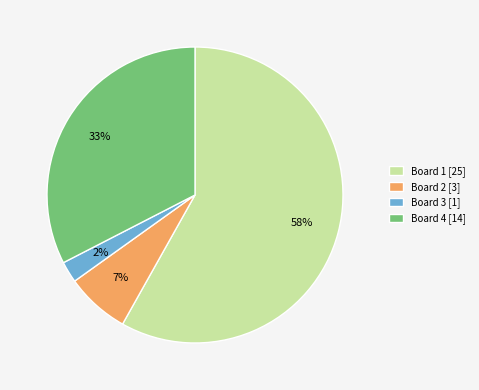

Does Board 1 account for over 50% of the chart?

Yes